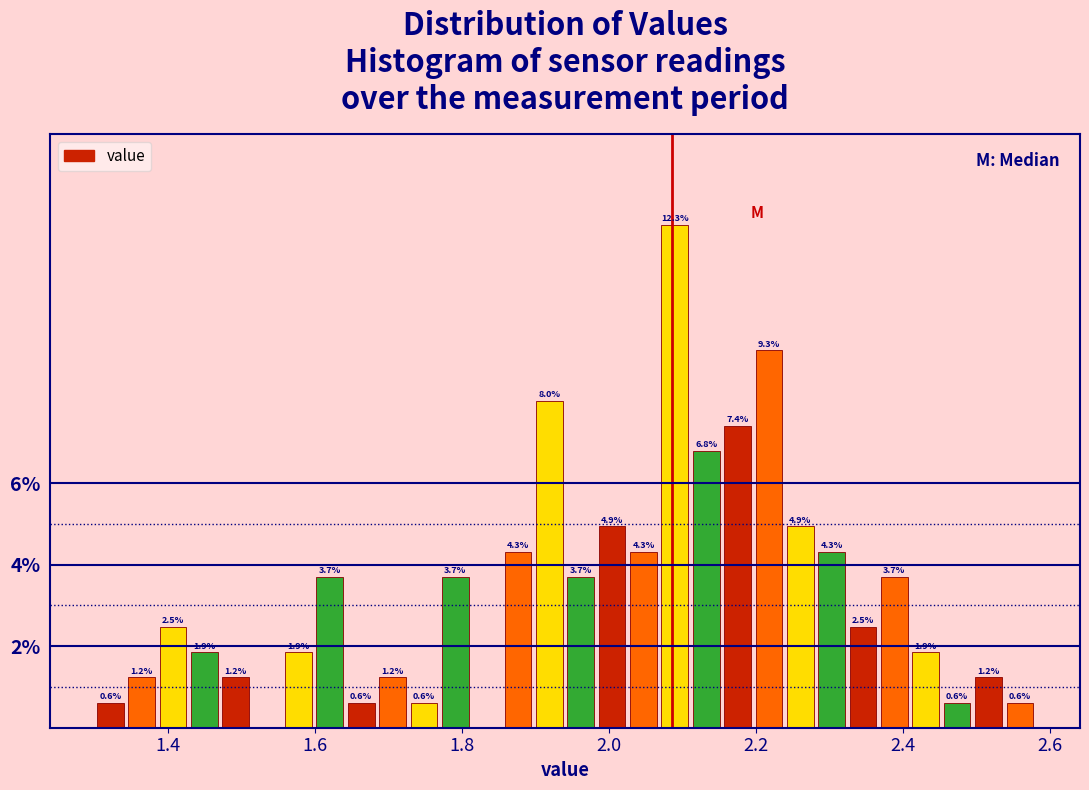

Around what value on the x-axis is the tallest bar? Give the approximate position of its centre, as read against the axis.

2.08